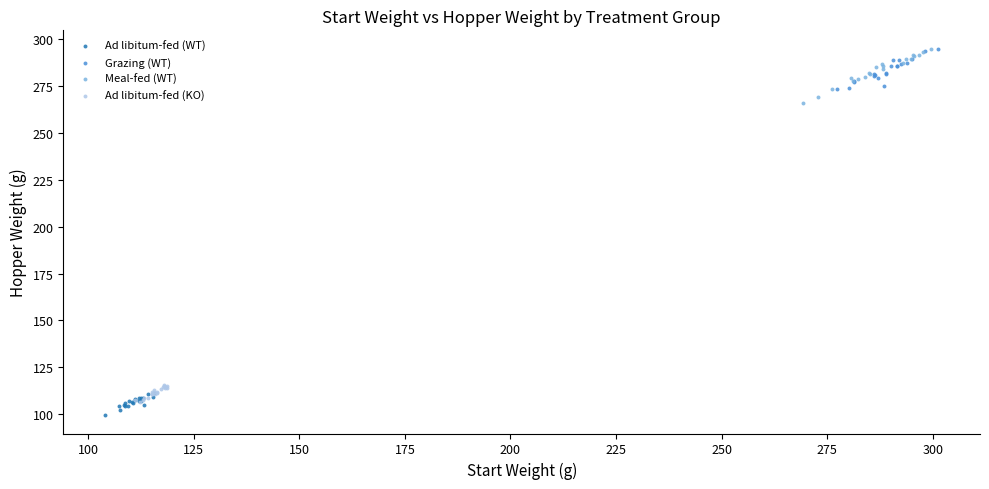

What are all the series names shown in the legend?

Ad libitum-fed (WT), Grazing (WT), Meal-fed (WT), Ad libitum-fed (KO)